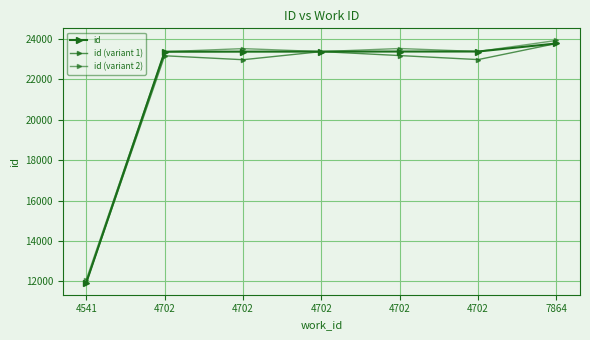

What is the spread (max minus min) of values at 7864?

150